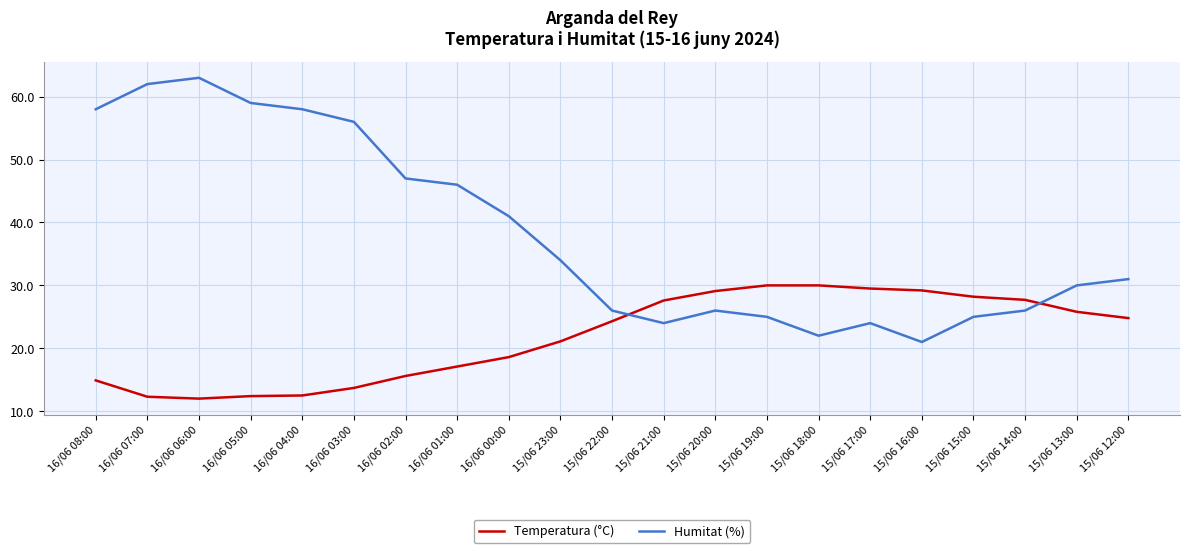

Where is the first local maximum for Humitat (%)?

16/06 06:00